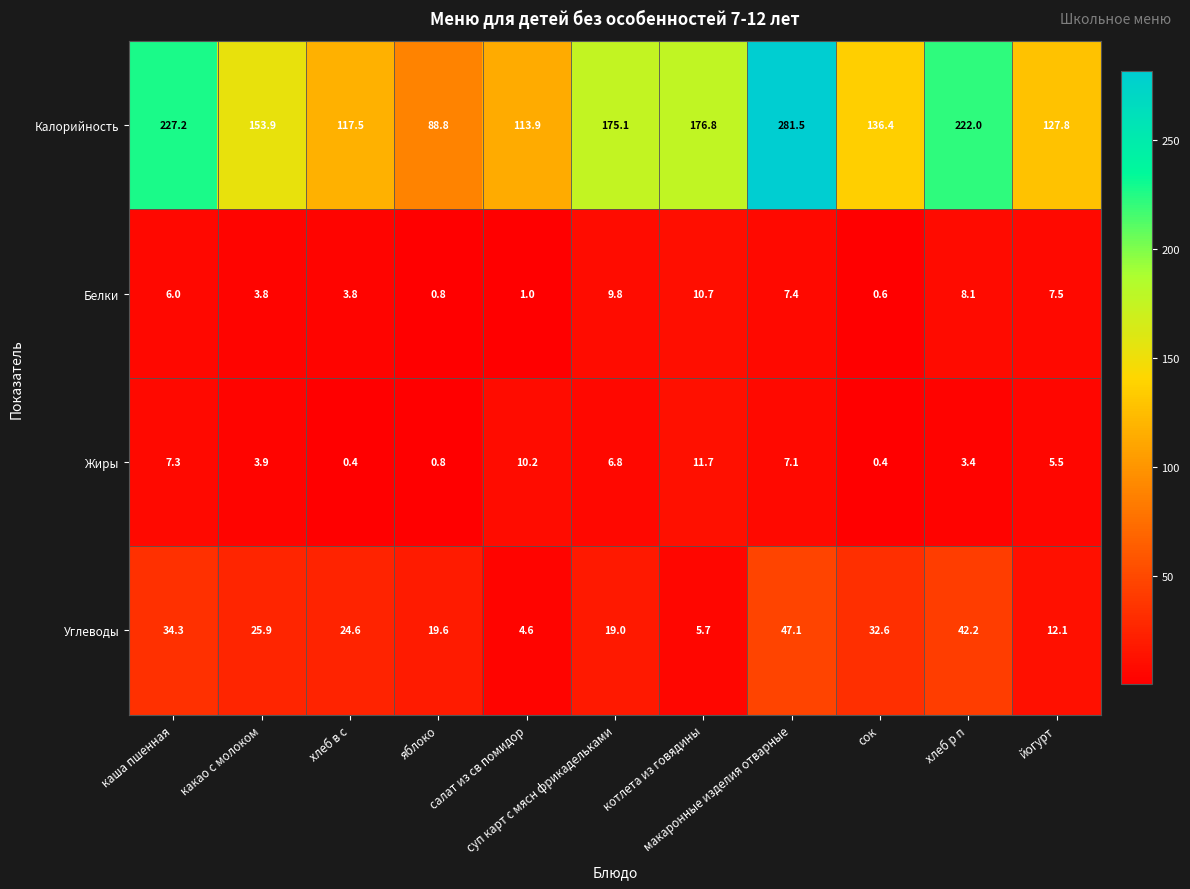

List the series in order of their peak value, lowest first.

Белки, Жиры, Углеводы, Калорийность